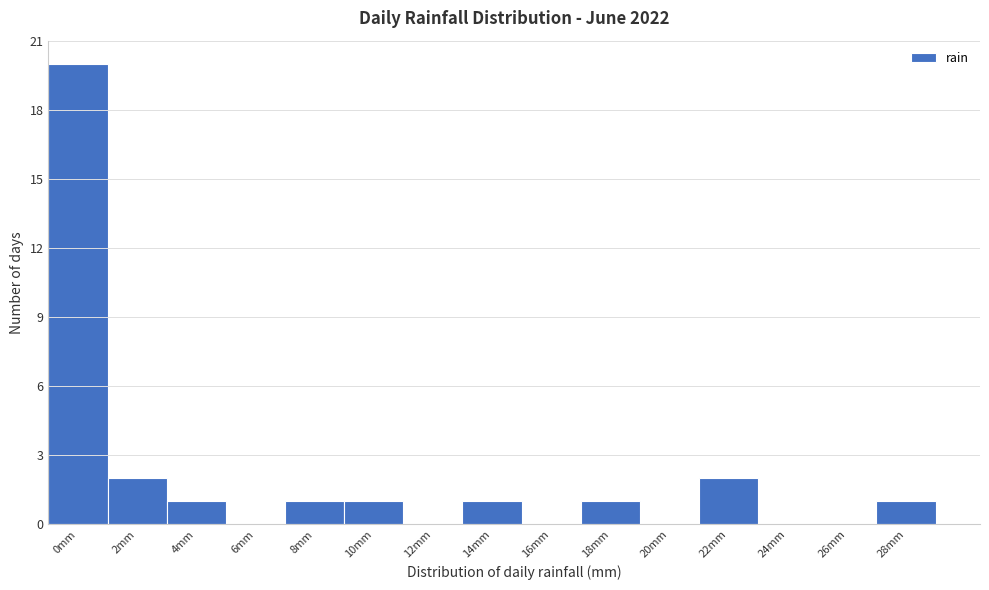

Reading left to right, extract all data points from this chart.

0mm=20	2mm=2	4mm=1	6mm=0	8mm=1	10mm=1	12mm=0	14mm=1	16mm=0	18mm=1	20mm=0	22mm=2	24mm=0	26mm=0	28mm=1